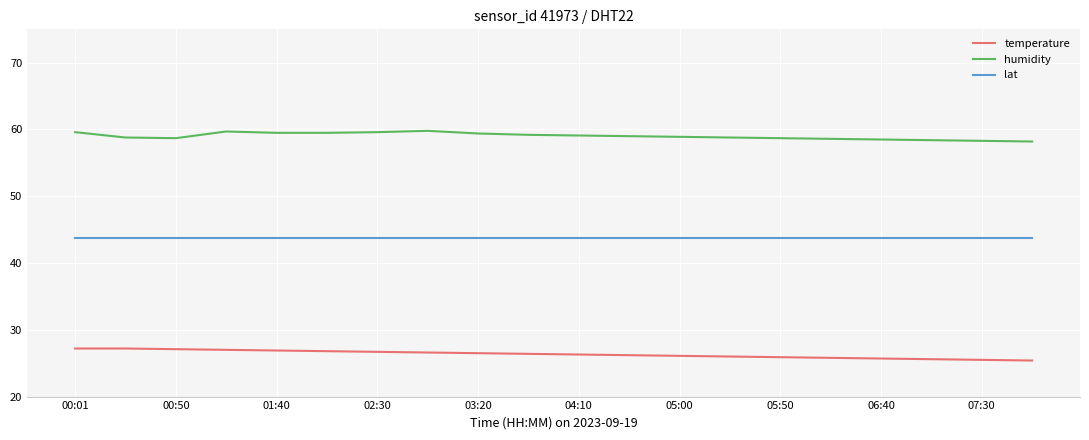

List the series in order of their overall mean, lowest first.

temperature, lat, humidity